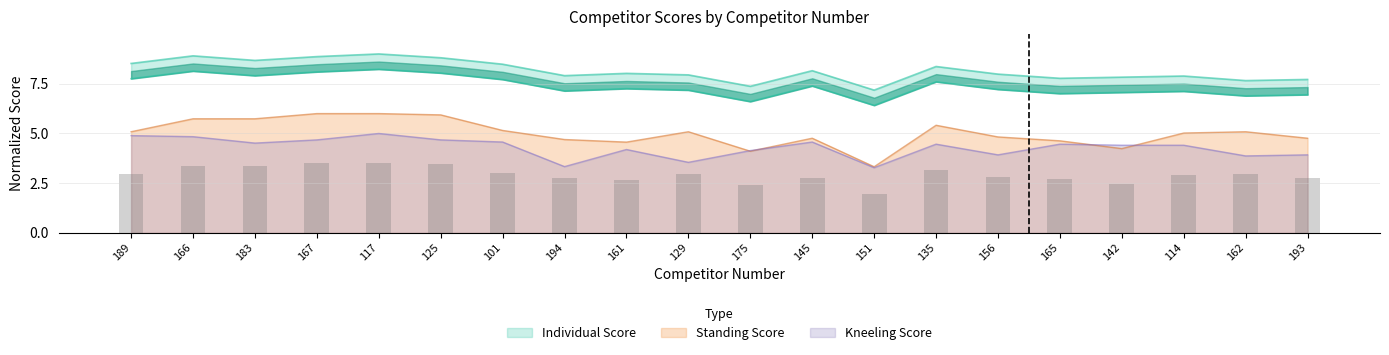

The value of Kneeling Score at 189 is 6.5. True or false?

False